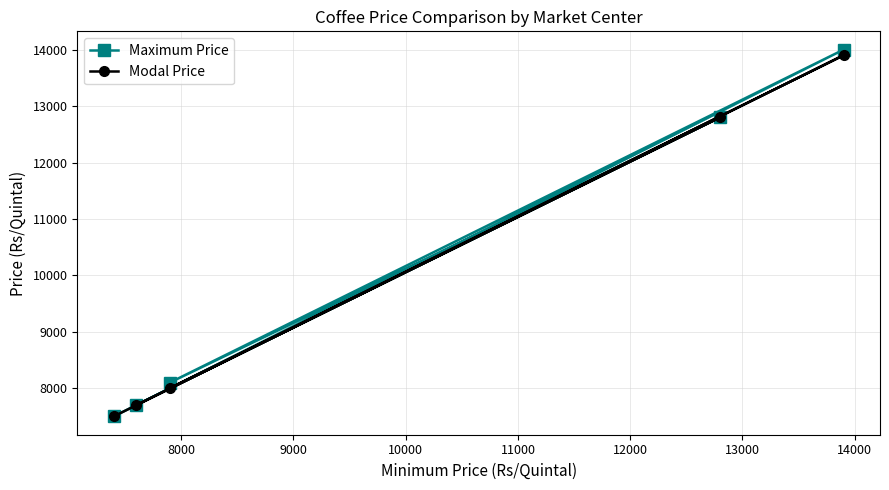

Which series has the widest spread of values?

Maximum Price